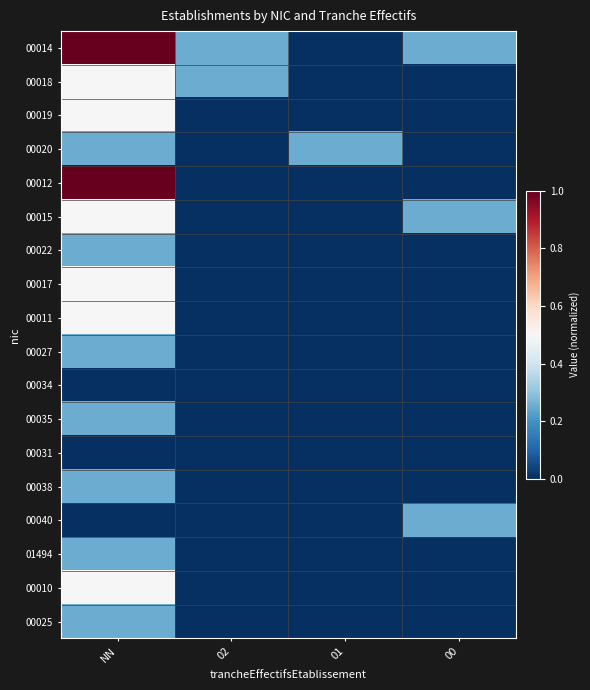

Which series changed the most between 02 and 01?

00014